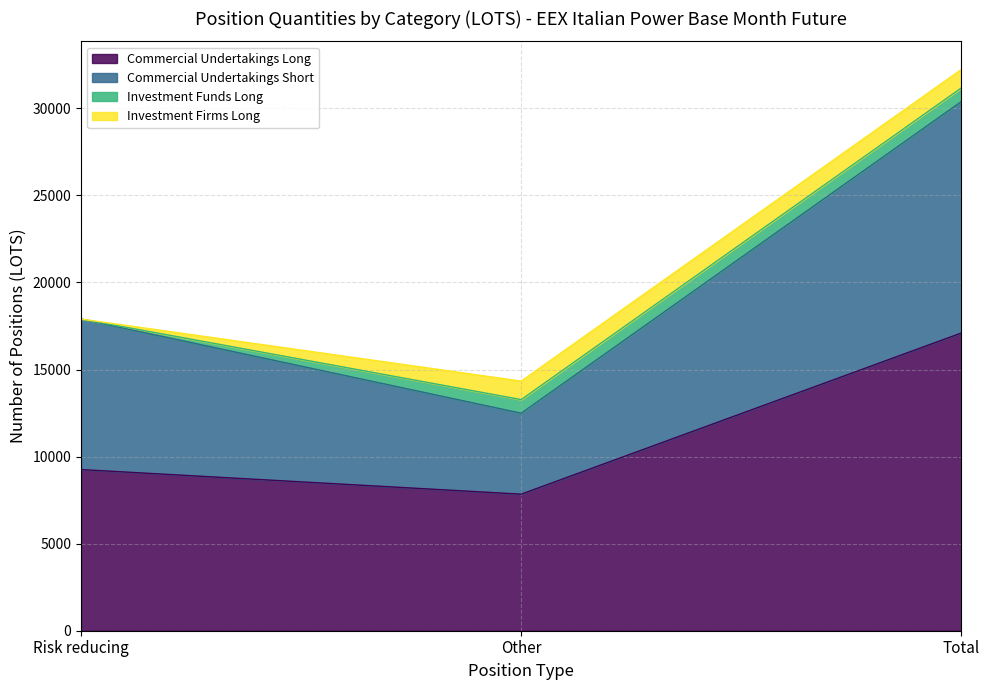

Where is Commercial Undertakings Long nearest to the value 12471?

Risk reducing